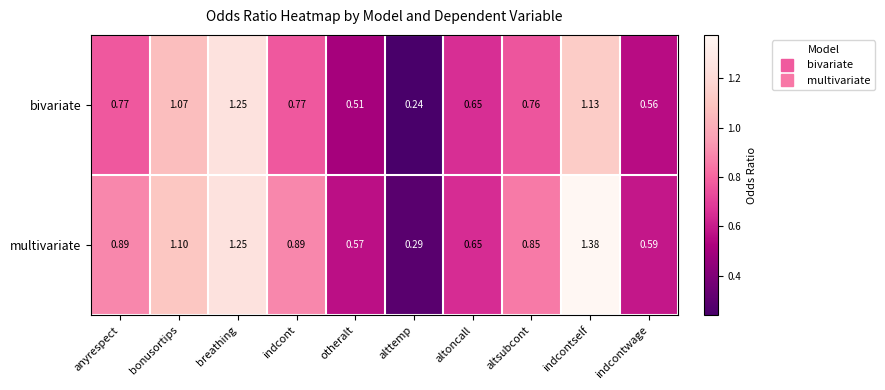

Which series has the largest total across all categories?

multivariate